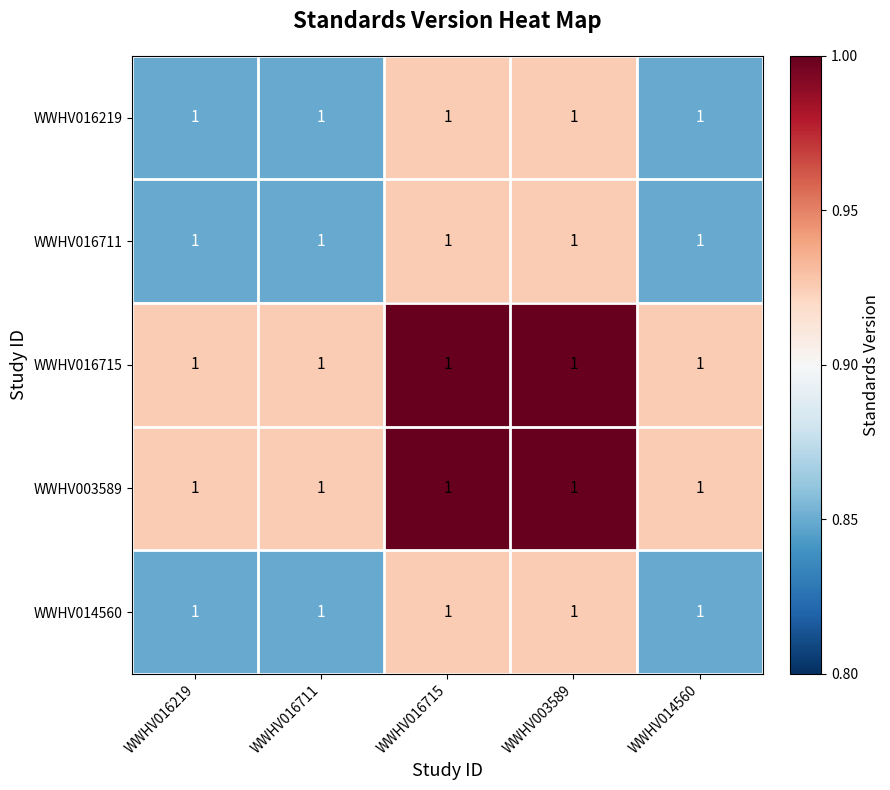

How many WWHV016715 values are between 0 and 1?

5